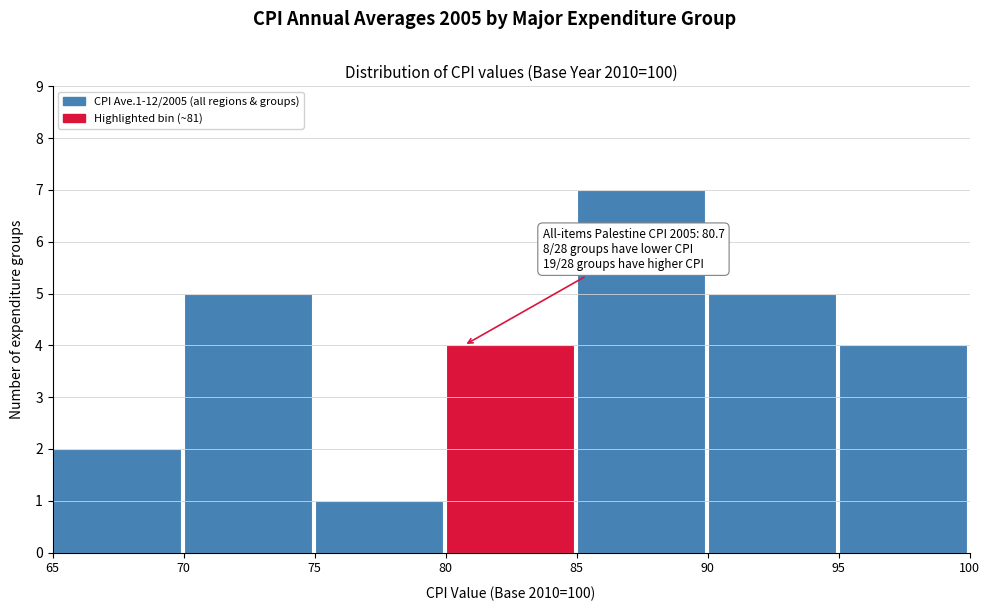

Over which range of the x-axis is the bar tallest?

85 to 90